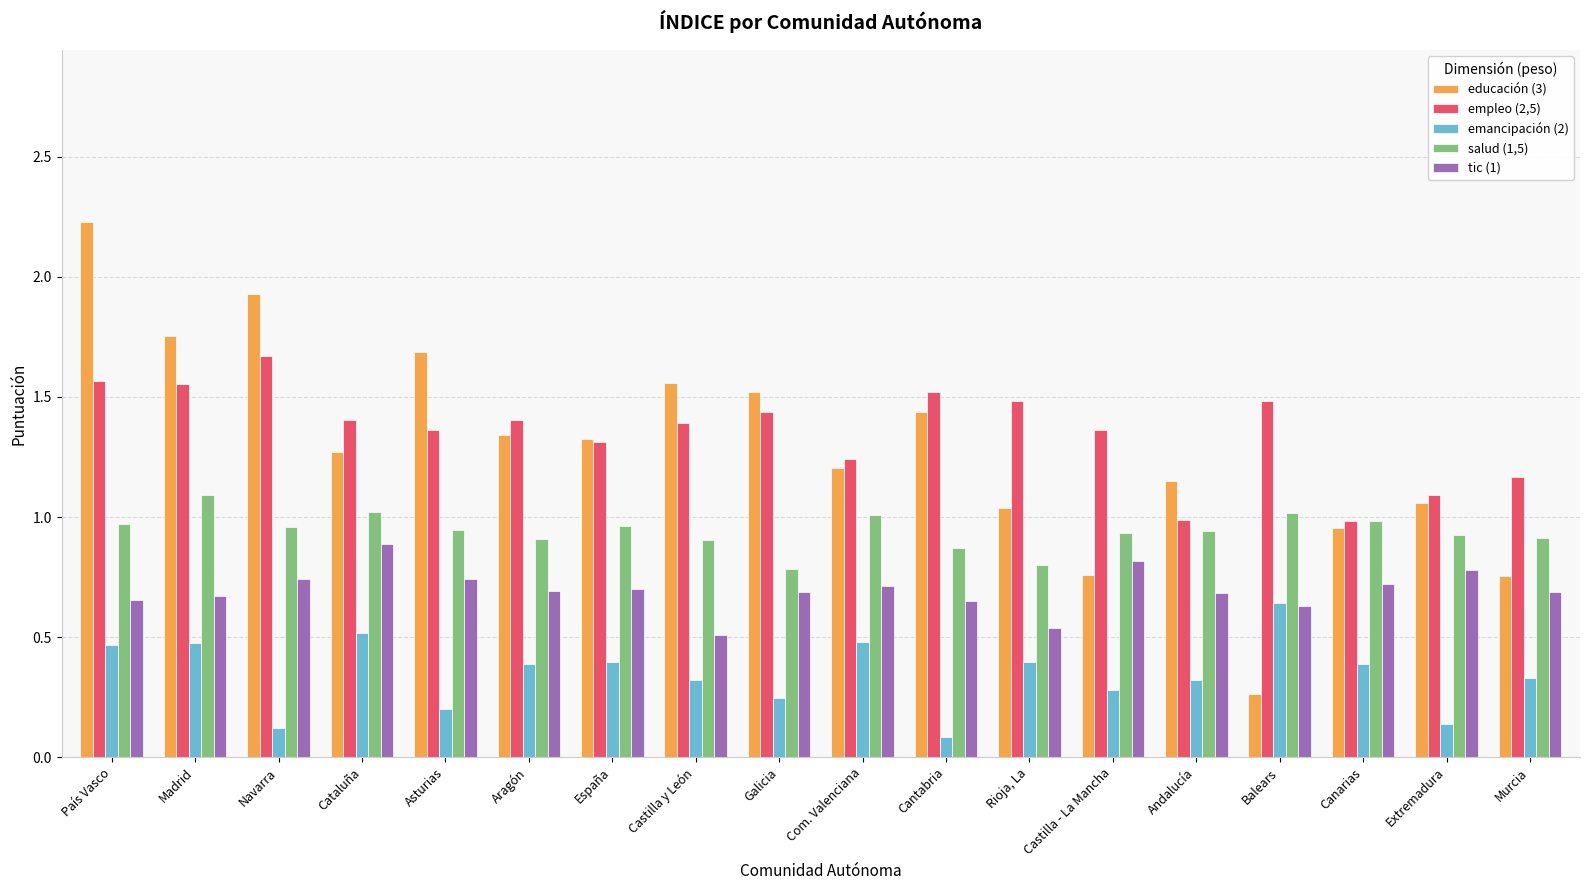

At how many categories does at least one series exceed 1?

17